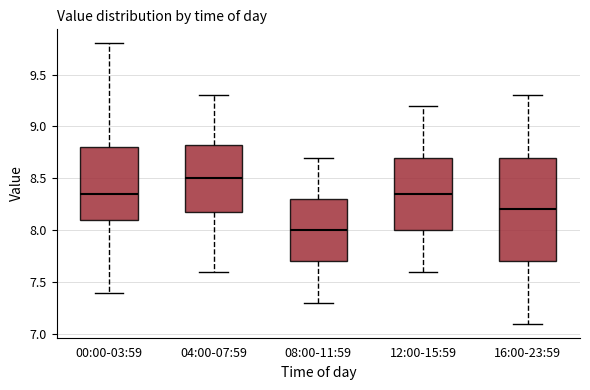

Which box's median line is the highest?

04:00-07:59